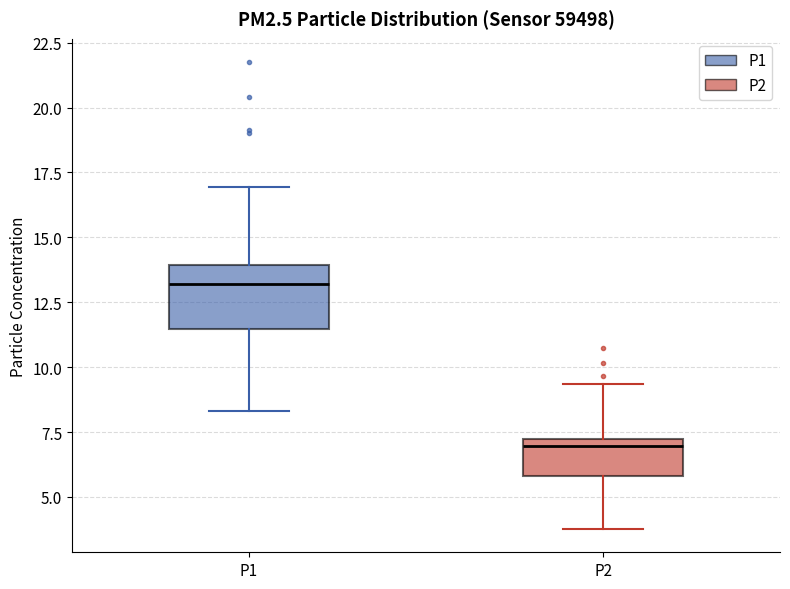

Reading left to right, read every box against the y-axis: the position of its median line, the range the box covers, and the ends of its whiskers. The values are not printed on the chart, so give them approximately, as read against the axis.

P1: median 13.0, box 11.5 to 14.0, whiskers 8.5 to 17.0
P2: median 7.0 (just below the box's upper edge), box 6.0 to 7.0, whiskers 4.0 to 9.5